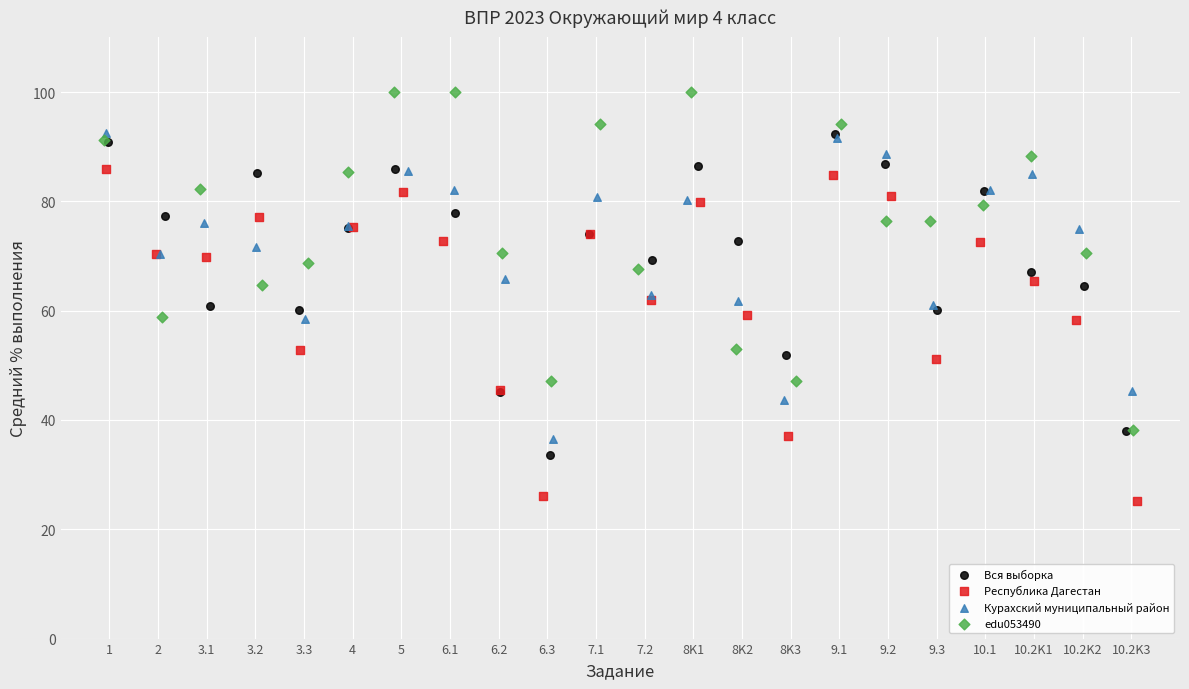

Which series reaches the minimum Y coordinate?

Республика Дагестан